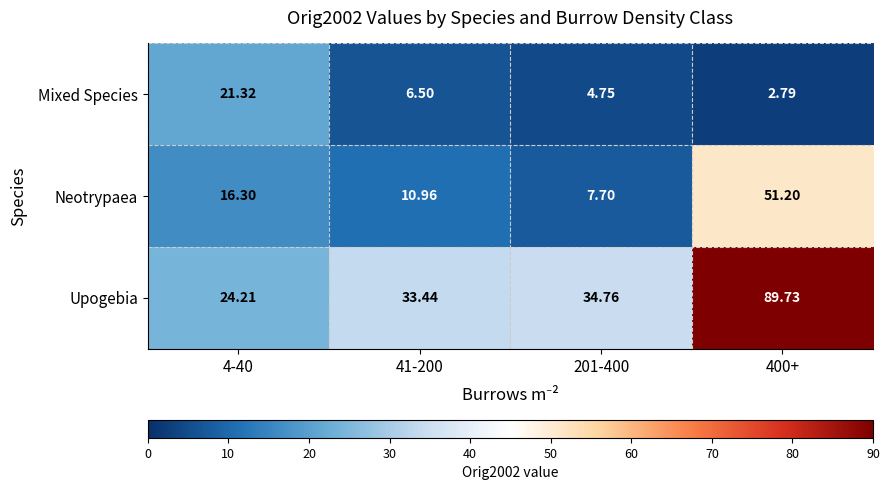

Is the value of Neotrypaea at 201-400 greater than the value of Mixed Species at 4-40?

No